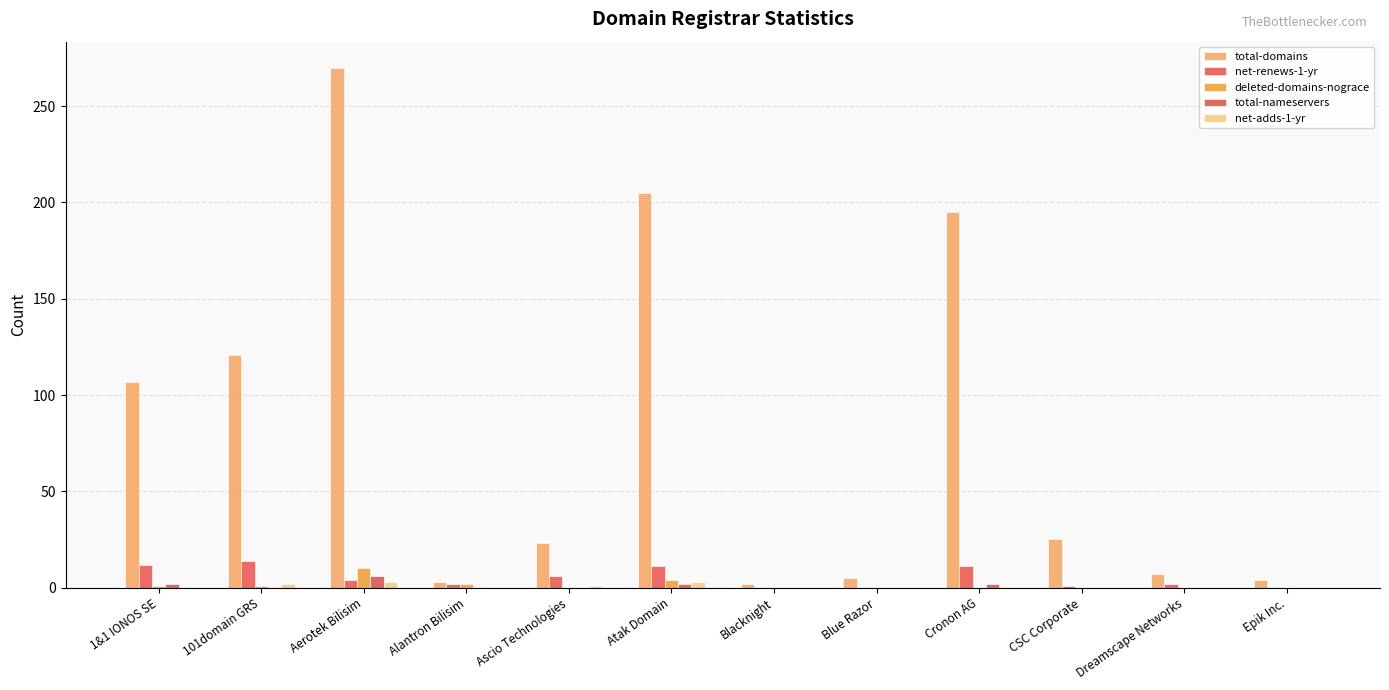

True or false: deleted-domains-nograce has a value of 1 at Alantron Bilisim.

False